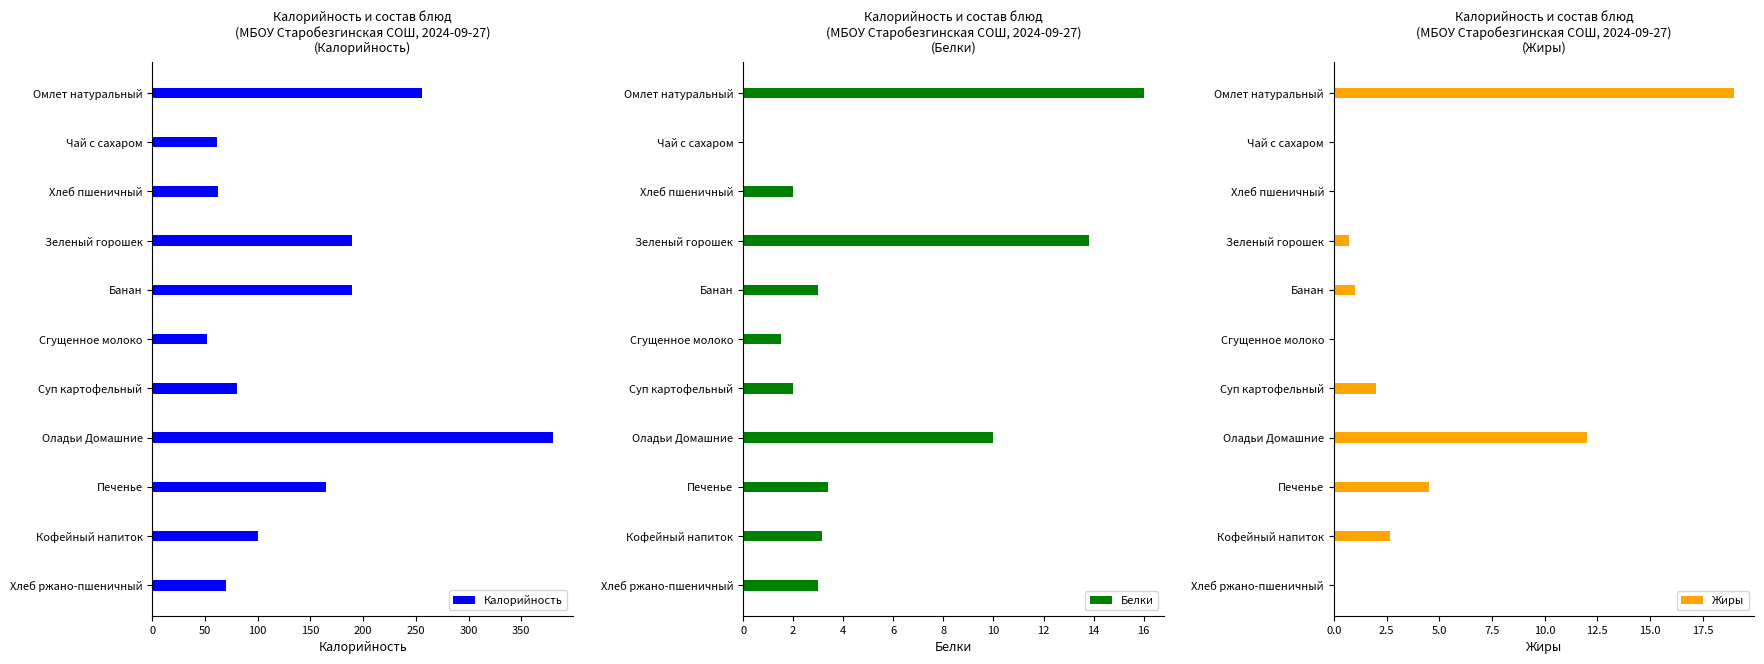

True or false: Калорийность has a value of 80.1 at Чай с сахаром.

False